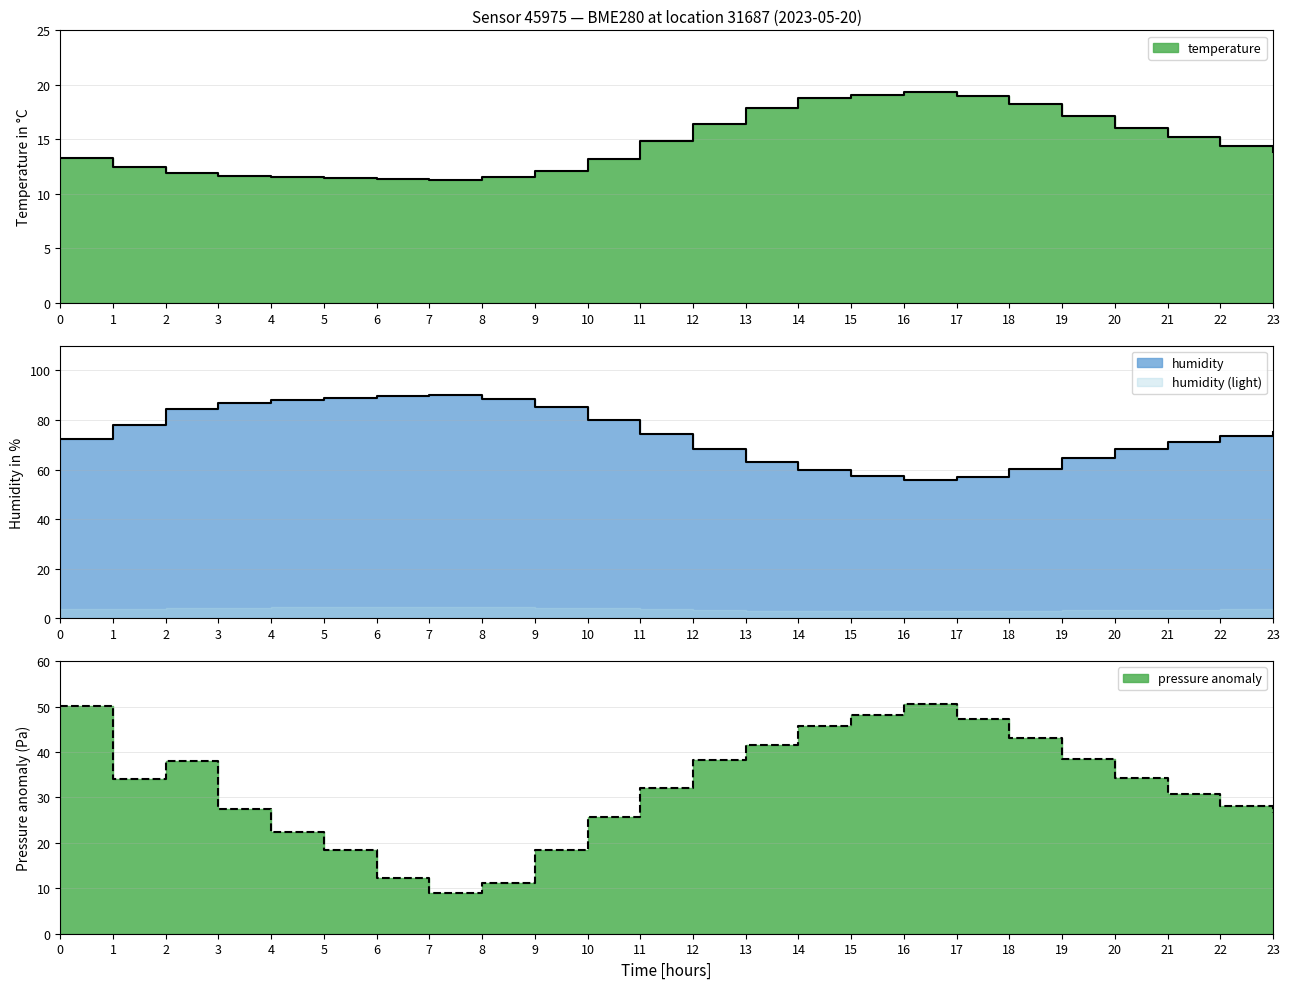

How many intersections are there between temperature and pressure_norm?

2